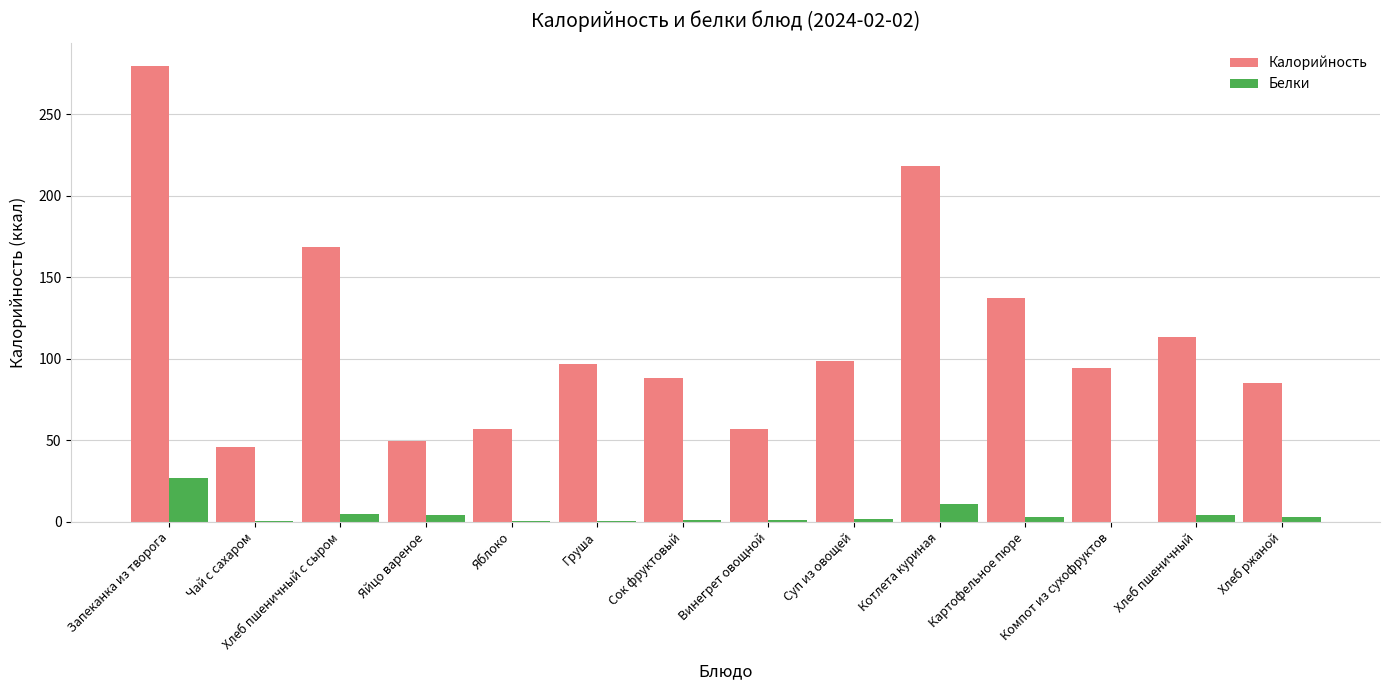

At which label is Калорийность closest to 162?

Хлеб пшеничный с сыром